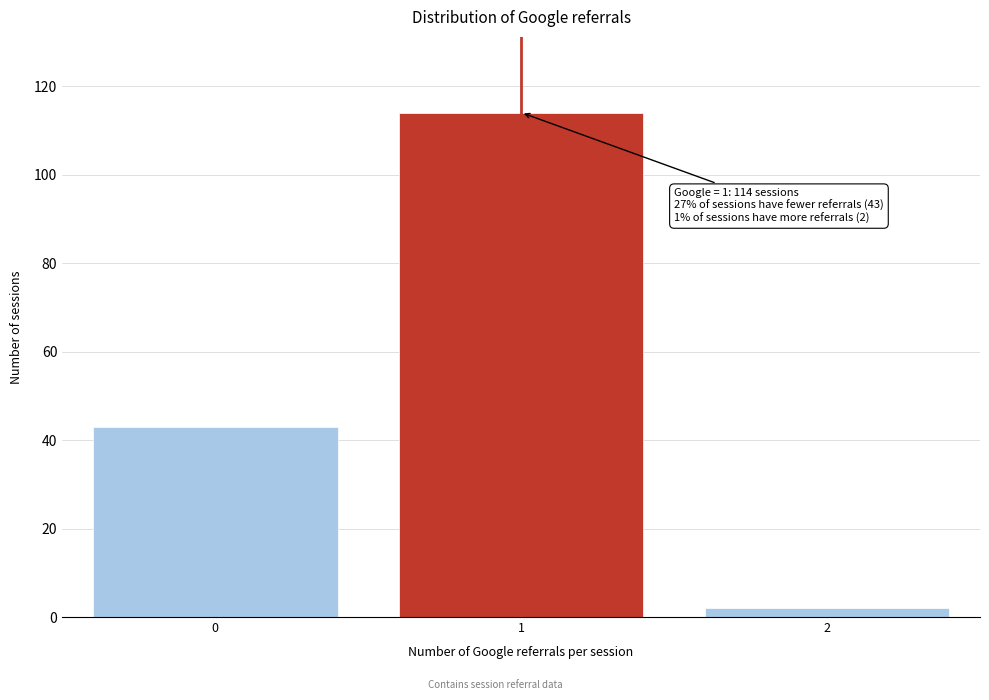

Reading left to right, what are all the values shown in this chart?

43	114	2